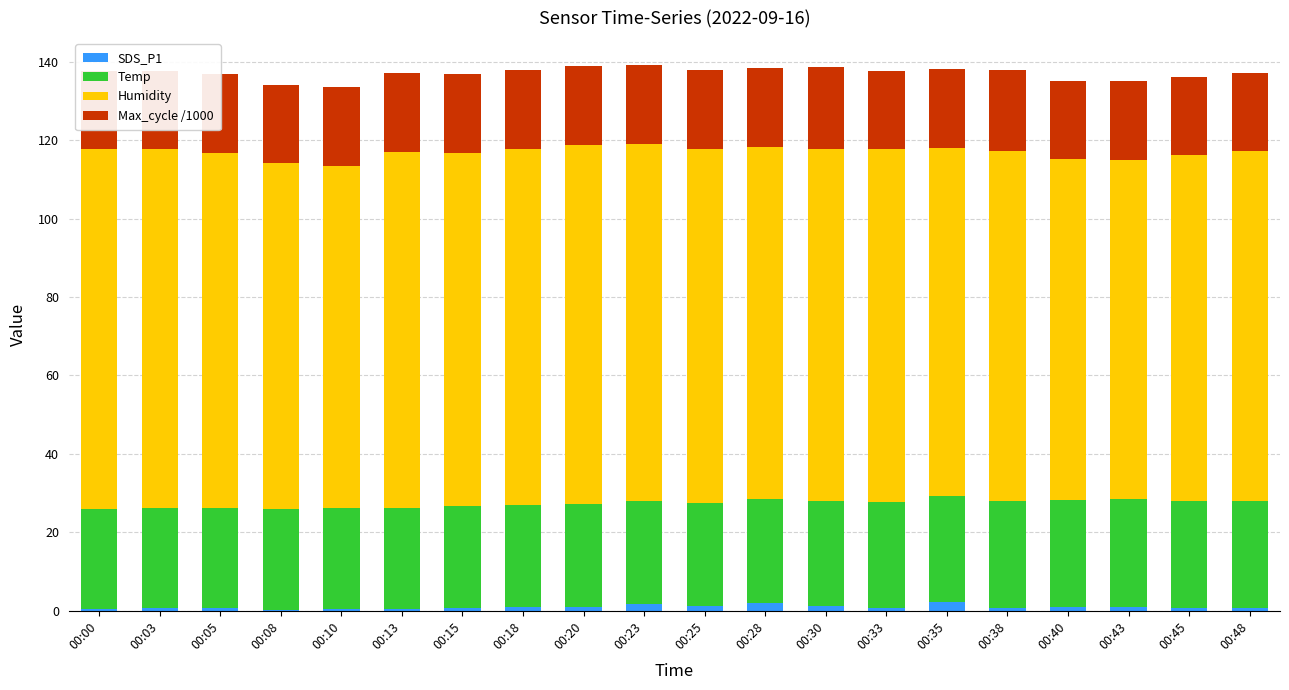

The SDS_P1 series shows 1.1 at 00:20. True or false?

True